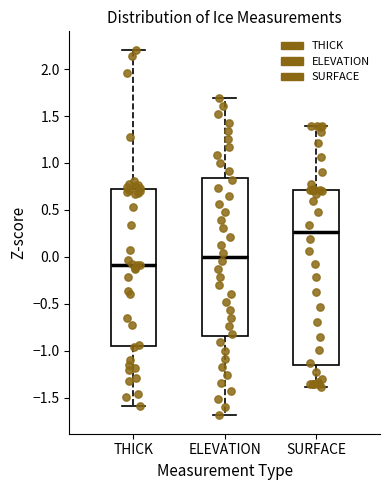

Which box has the lowest median line?

THICK